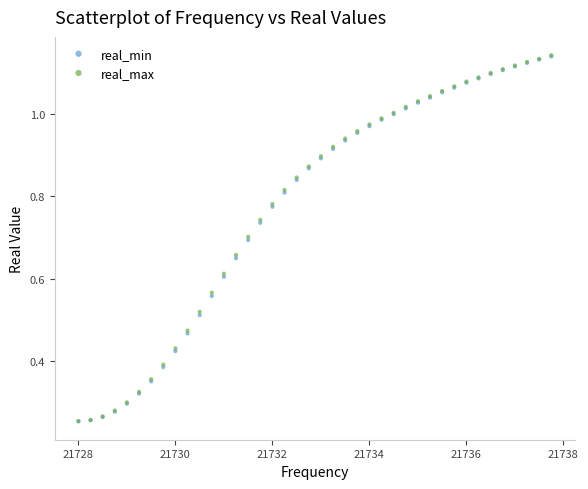

What are all the series names shown in the legend?

real_min, real_max